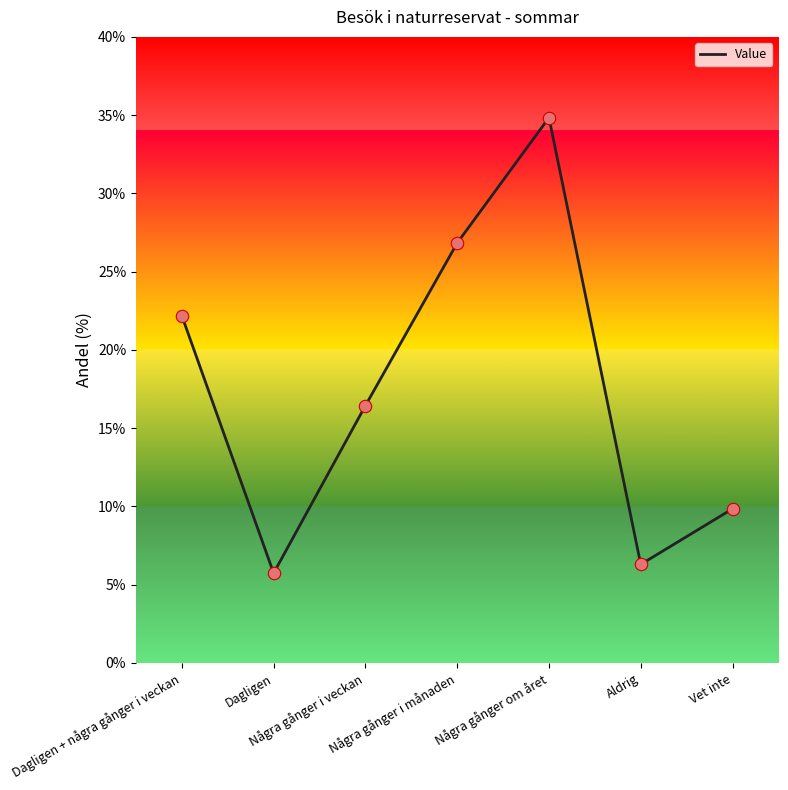

Which has a higher value, Några gånger om året or Dagligen + några gånger i veckan?

Några gånger om året